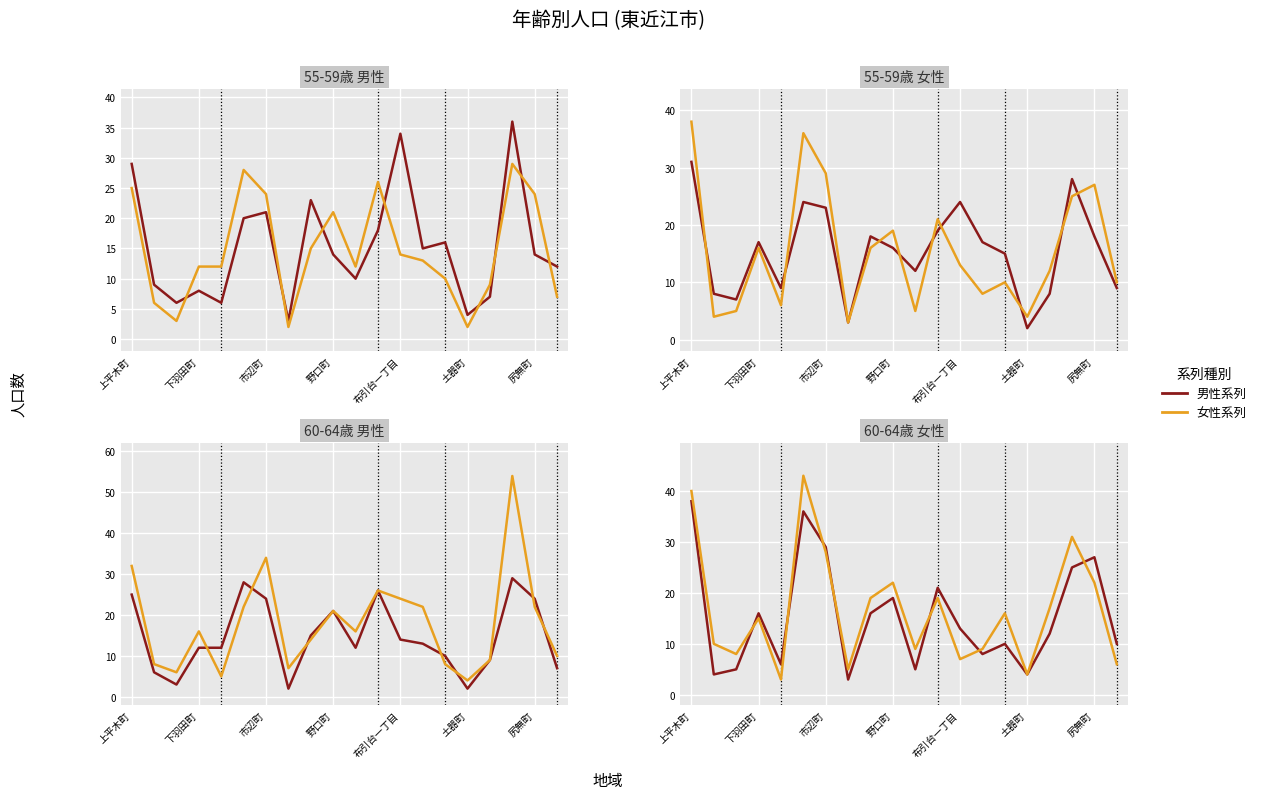

The 男性系列 series shows 16 at 下羽田町. True or false?

True